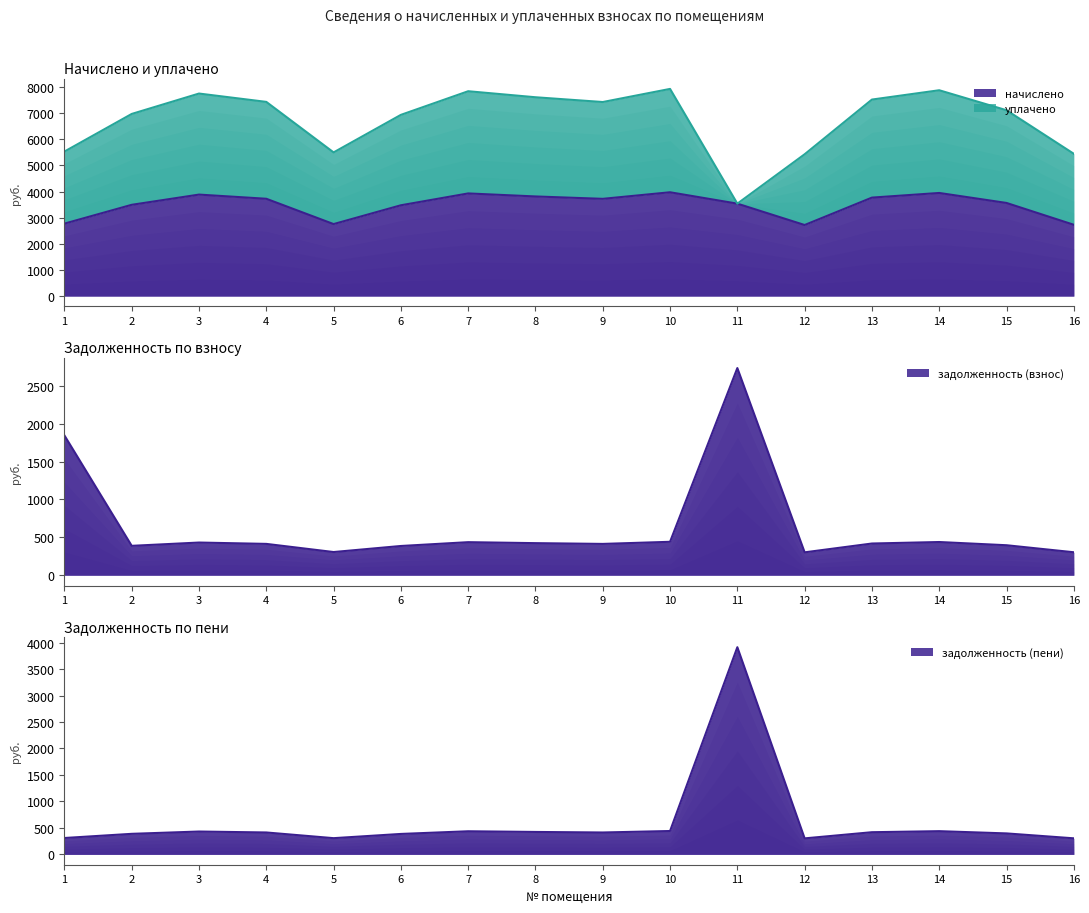

Read the начислено value at 10.

3970.7